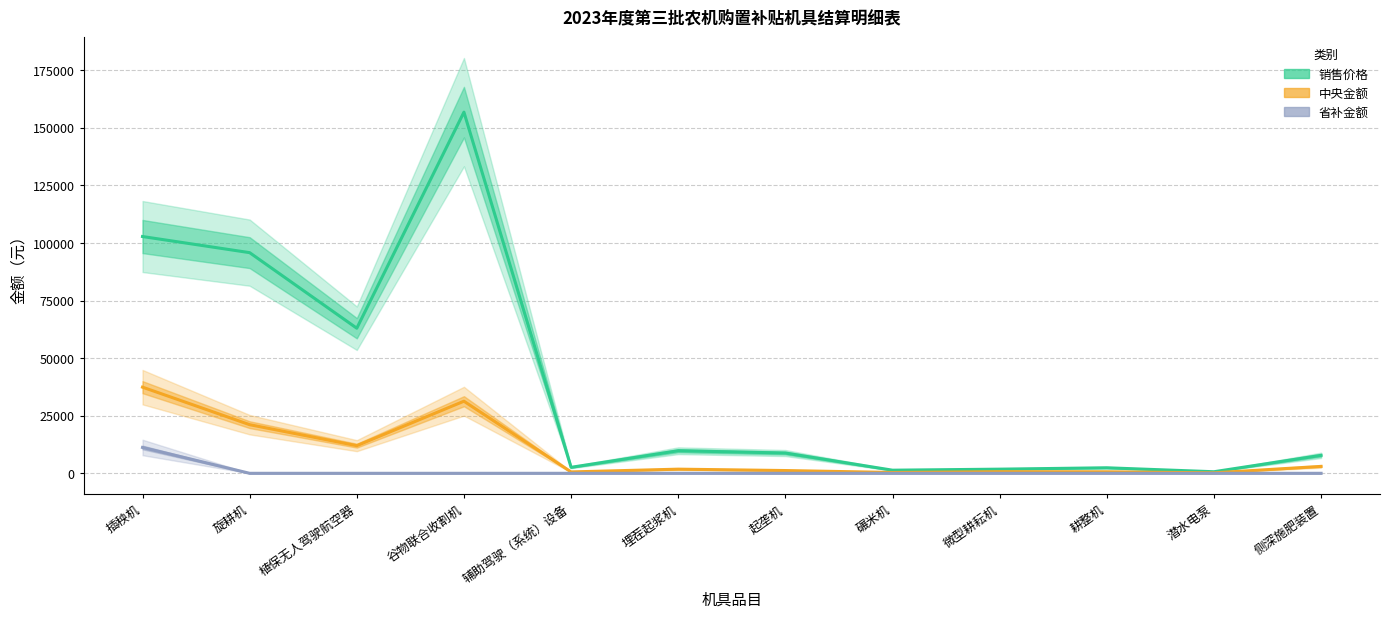

At which label does 中央金额 reach its peak?

插秧机